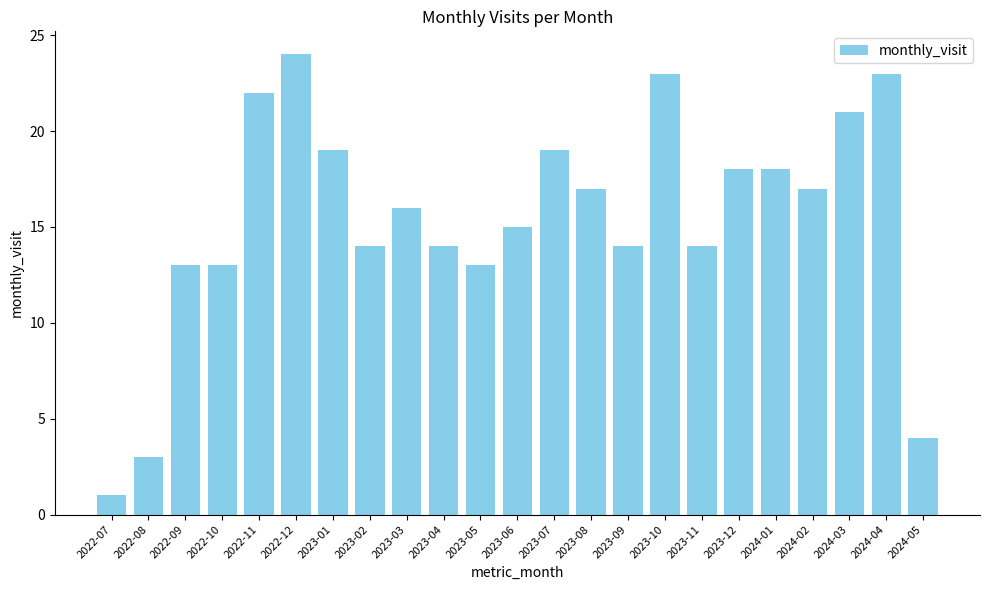

Which label corresponds to the smallest value in the chart?

2022-07